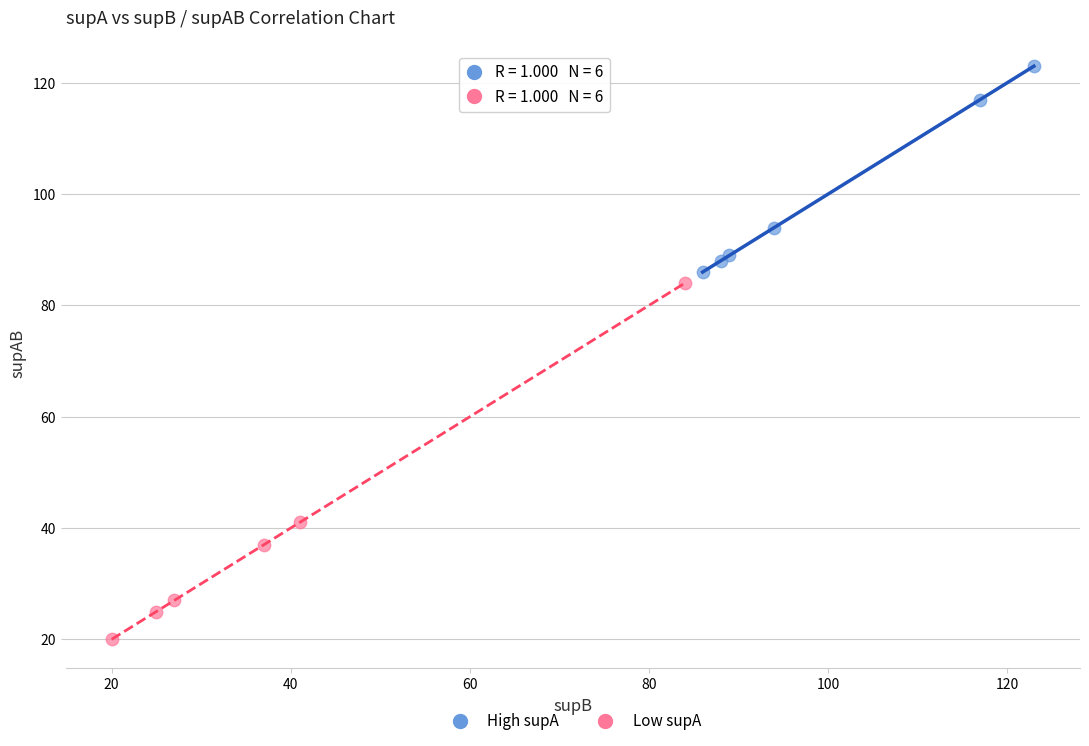

Which series has the largest Y range (max minus min)?

Low supA